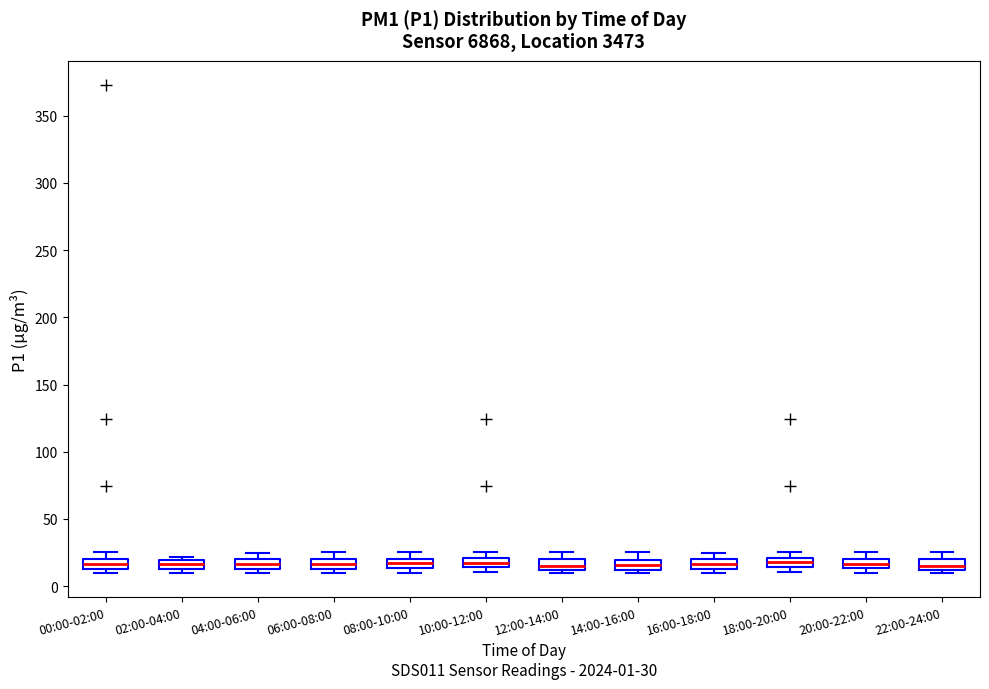

Where is the lower edge of the box for 10:00-12:00 on the y-axis? The values are not printed on the chart, so give them approximately, as read against the axis.

15